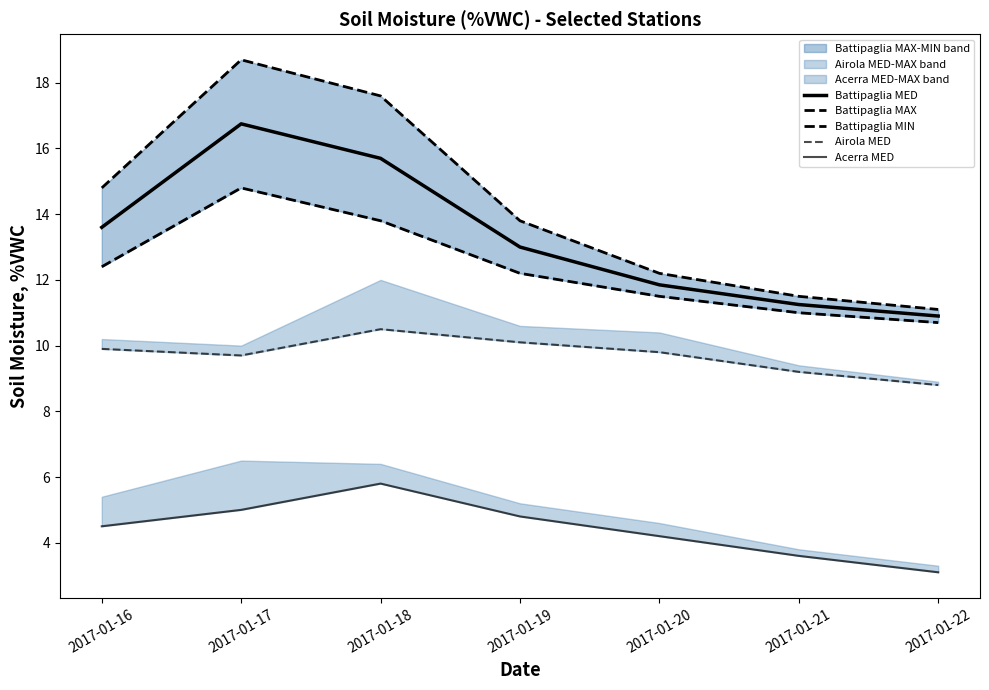

True or false: Acerra MED and Battipaglia MAX cross at least once.

False